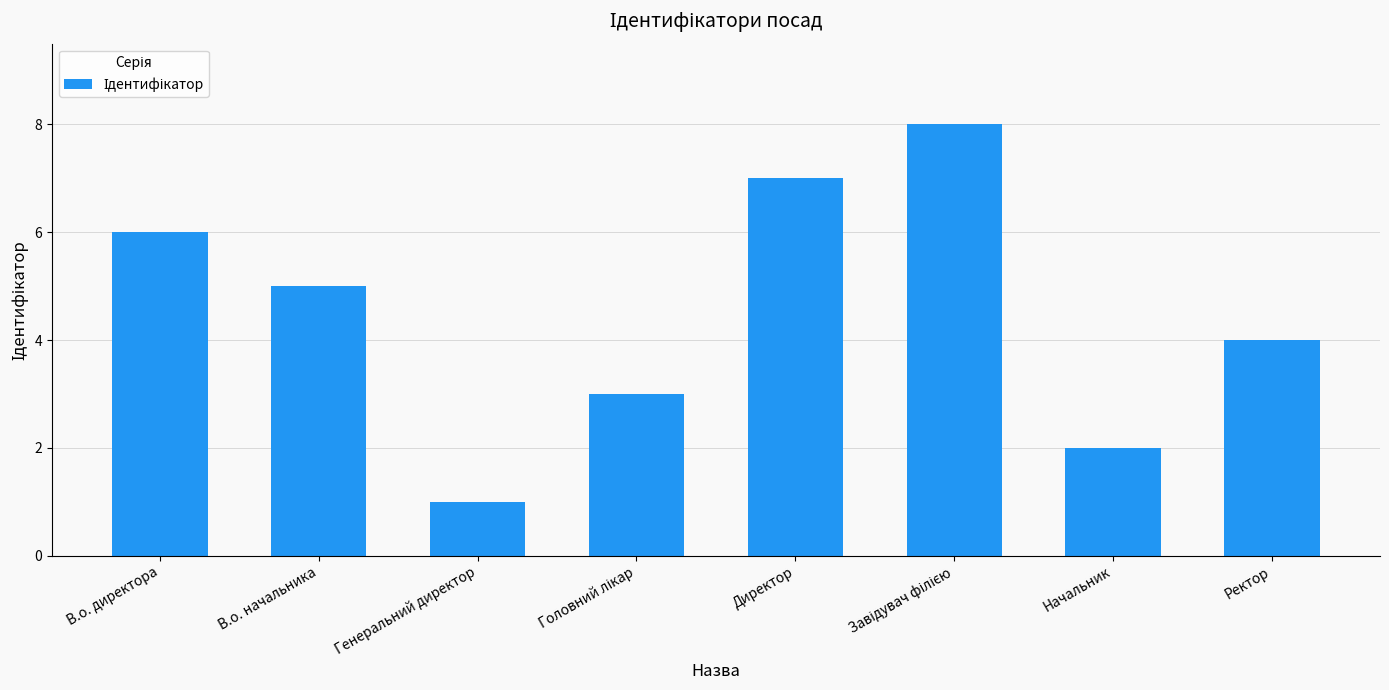

What is the maximum value shown in the chart?

8